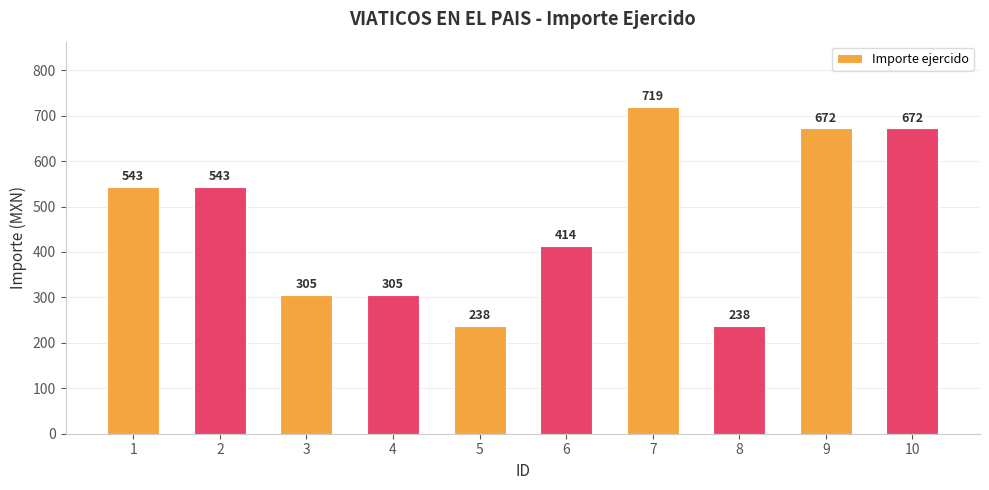

How many data points are less than 543?

5